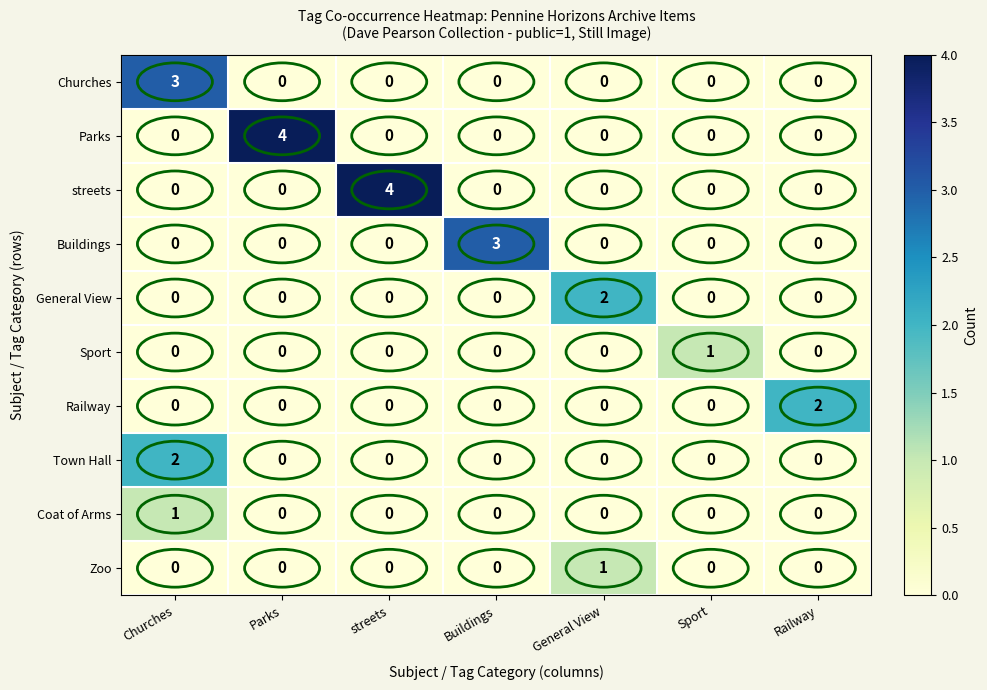

Which category has the highest value in the General View series?

General View